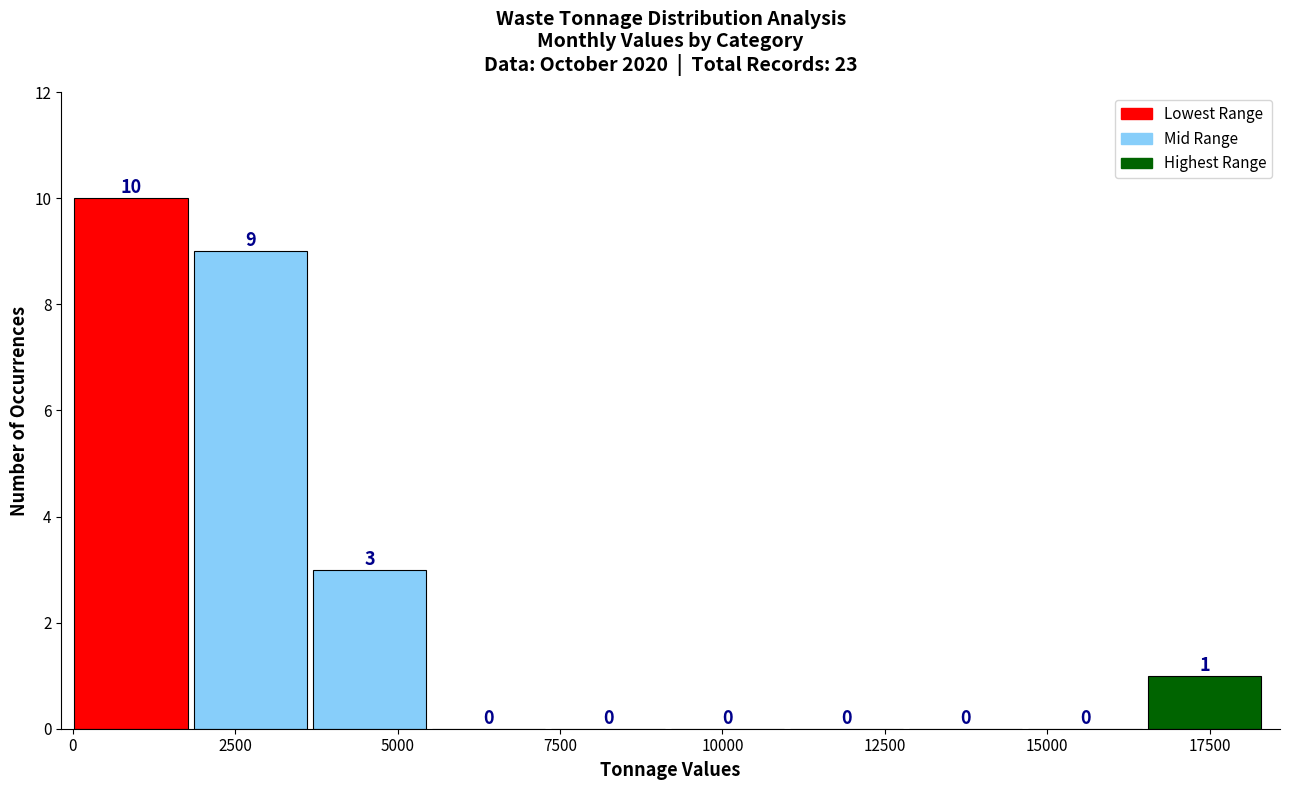

Read against the x-axis, roughly where is the centre of the tallest bar?

1000